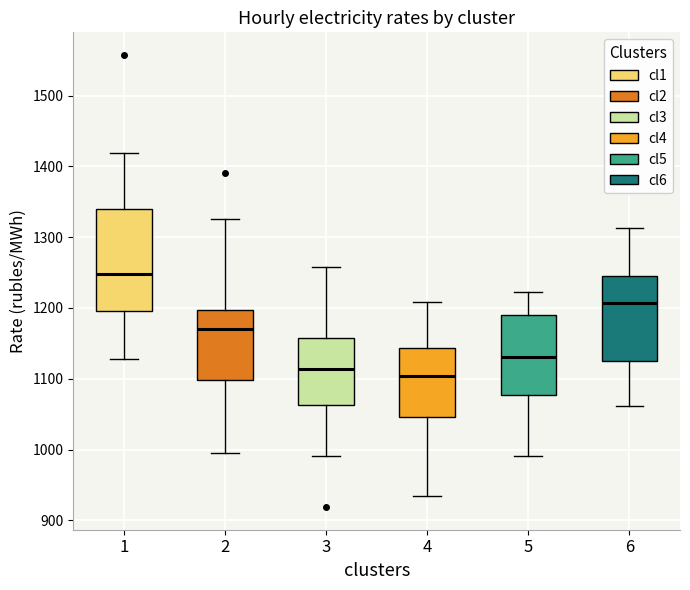

Which box has the highest median line?

1